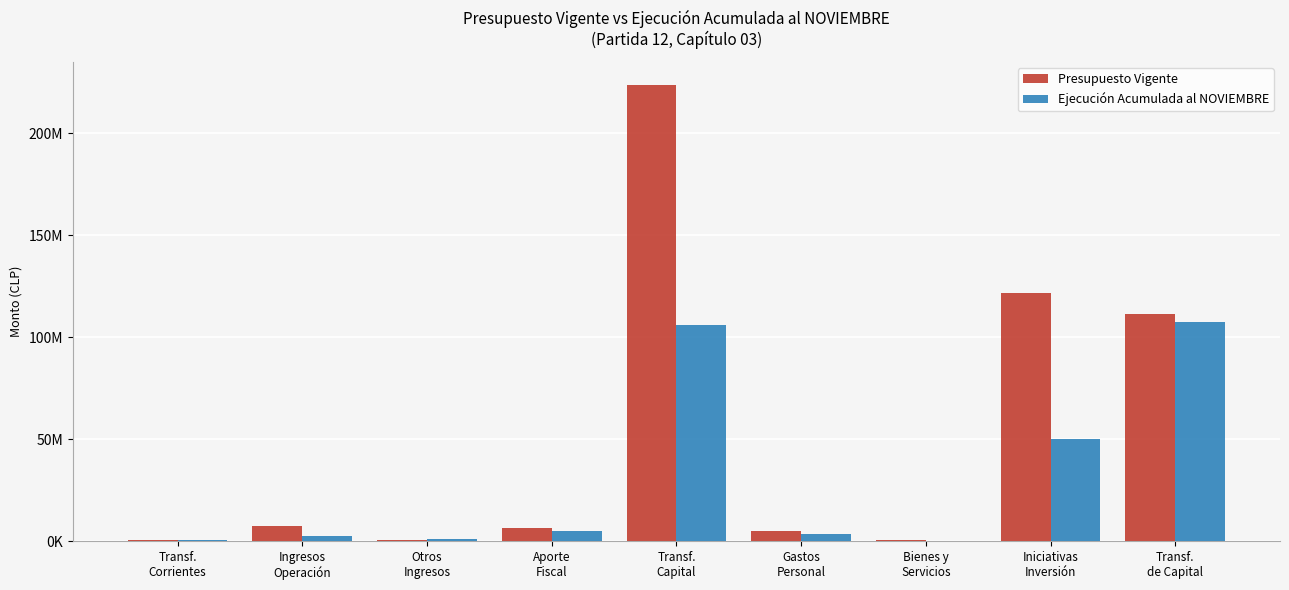

Reading right to left, extract all data points from this chart.

Presupuesto Vigente: 111471066	121587210	387341	4958376	223822230	6289356	514225	7246348	684006
Ejecución Acumulada al NOVIEMBRE: 107547782	50123215	276419	3671239	105843010	4951177	1256270	2529978	684006